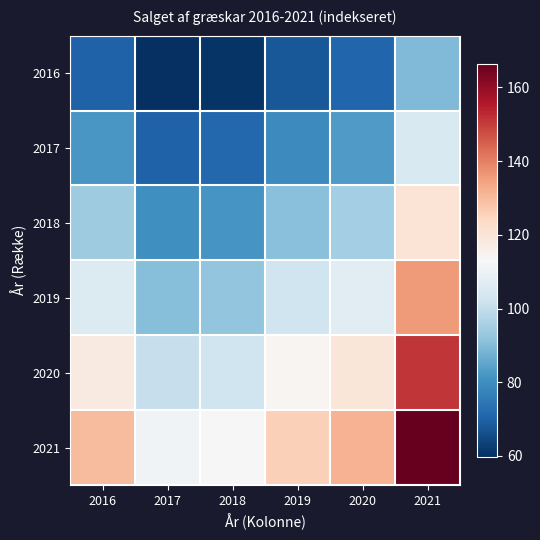

Reading left to right, extract all data points from this chart.

2016: 2016=70.0	2017=59.8	2018=60.7	2019=67.7	2020=70.8	2021=89.6
2017: 2016=82.0	2017=70.0	2018=71.1	2019=79.3	2020=83.0	2021=105.0
2018: 2016=94.0	2017=80.3	2018=81.5	2019=91.0	2020=95.1	2021=120.3
2019: 2016=106.0	2017=90.6	2018=91.9	2019=102.6	2020=107.3	2021=135.7
2020: 2016=118.0	2017=100.8	2018=102.3	2019=114.2	2020=119.4	2021=151.0
2021: 2016=130.0	2017=111.1	2018=112.8	2019=125.8	2020=131.5	2021=166.4